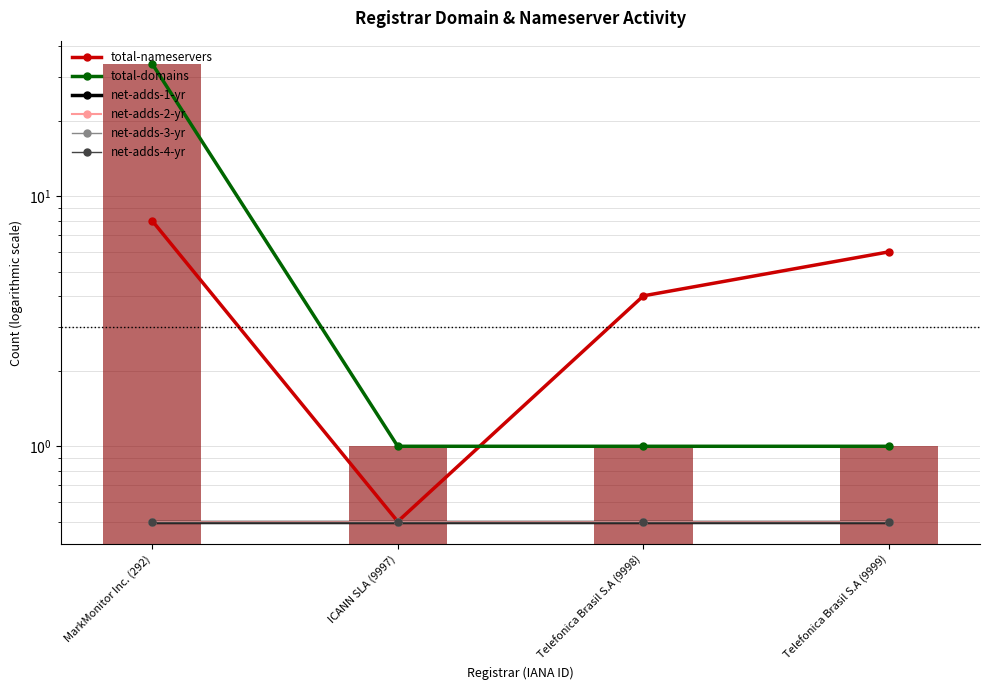

At how many categories does at least one series exceed 13?

1